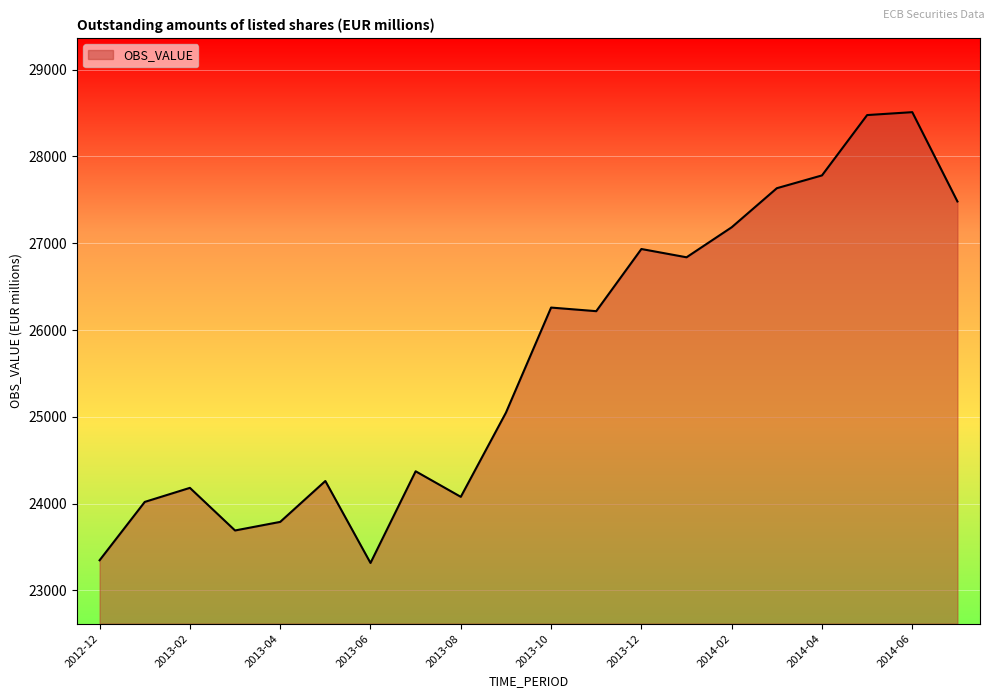

What is the greatest value displayed?

28510.7